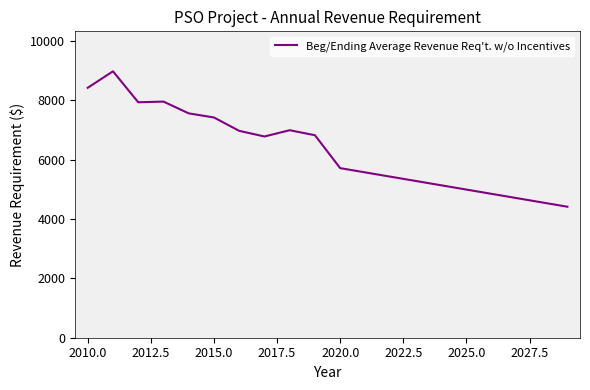

What is the maximum value shown in the chart?

8970.4